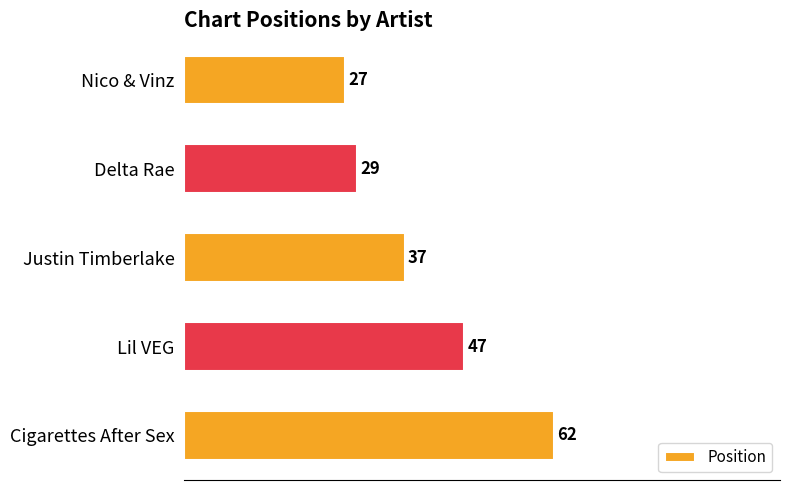

What is the difference between the maximum and minimum values?

35